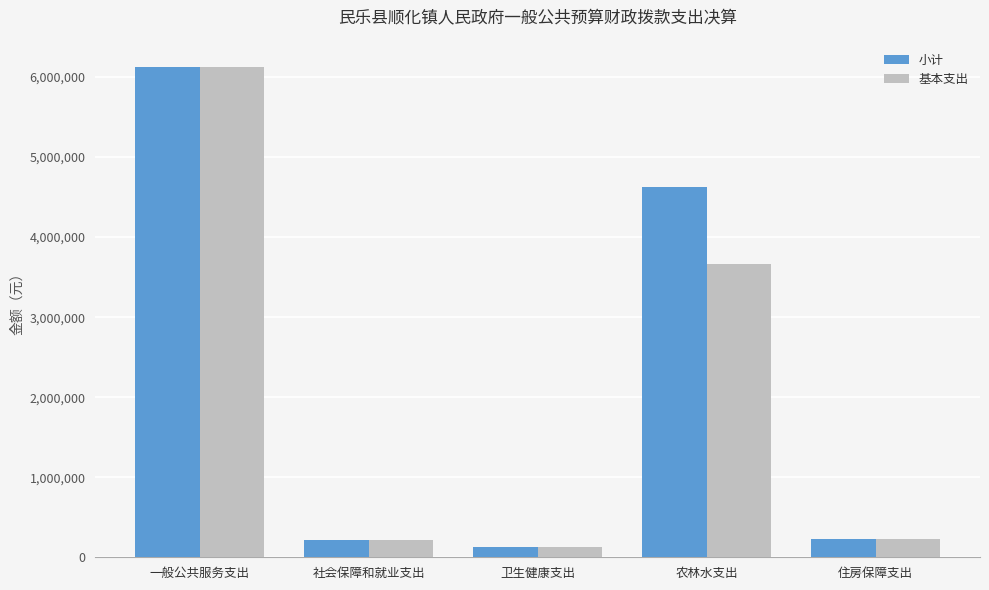

At which label is 小计 closest to 3125738?

农林水支出